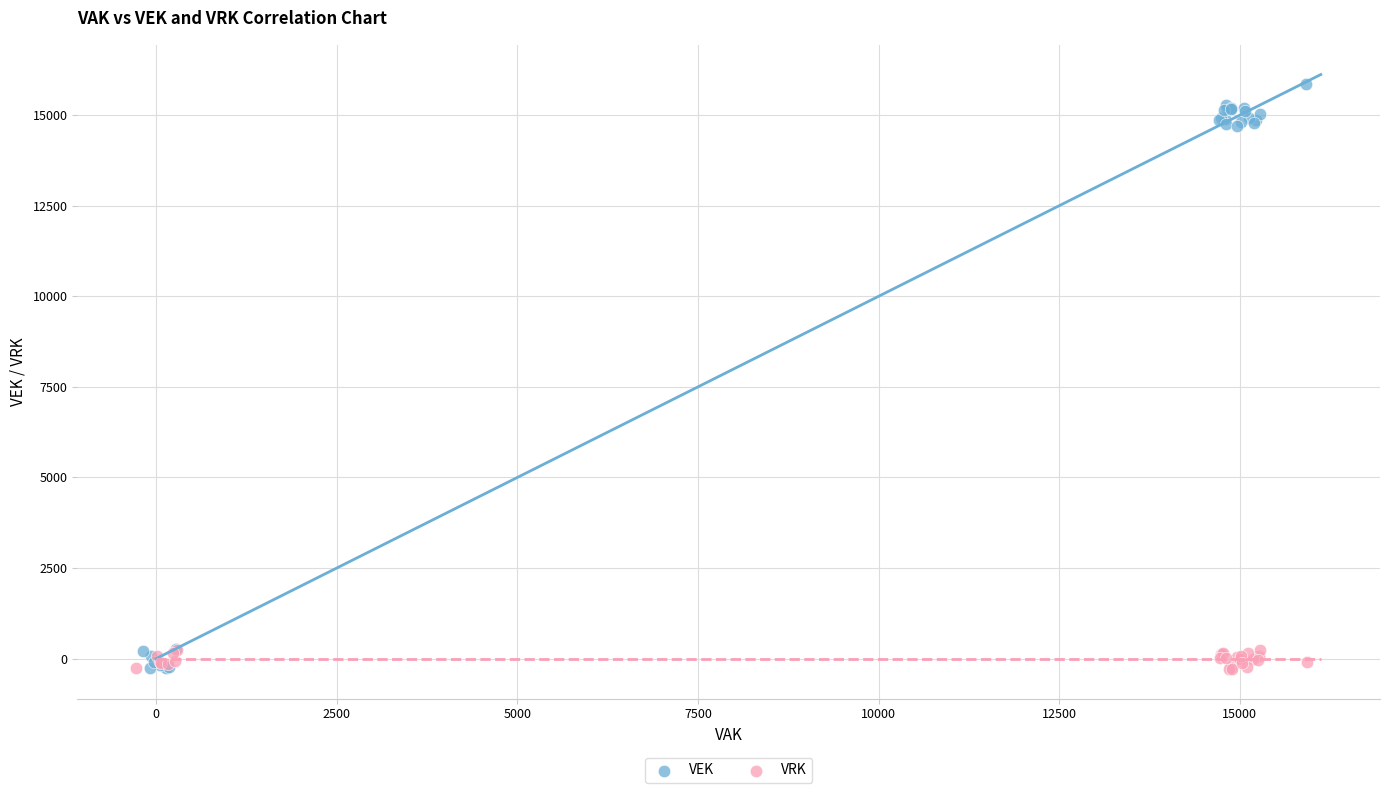

Which series has the widest spread of Y values?

VEK